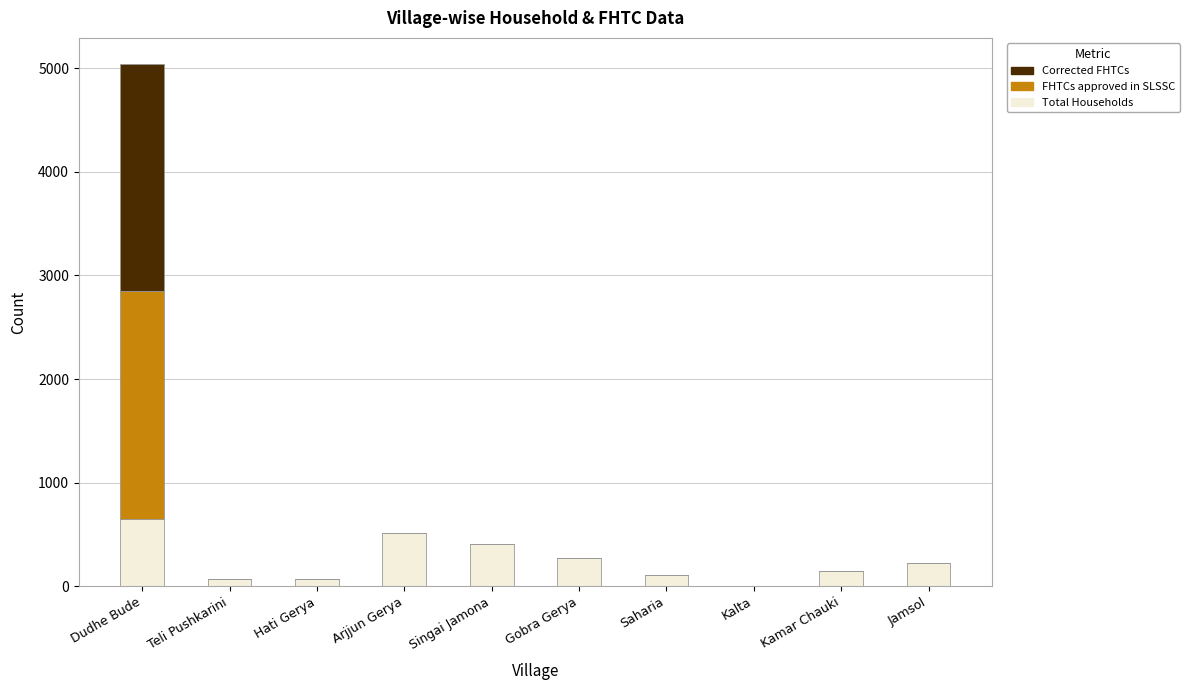

What are all the series names shown in the legend?

Corrected FHTCs, FHTCs approved in SLSSC, Total Households